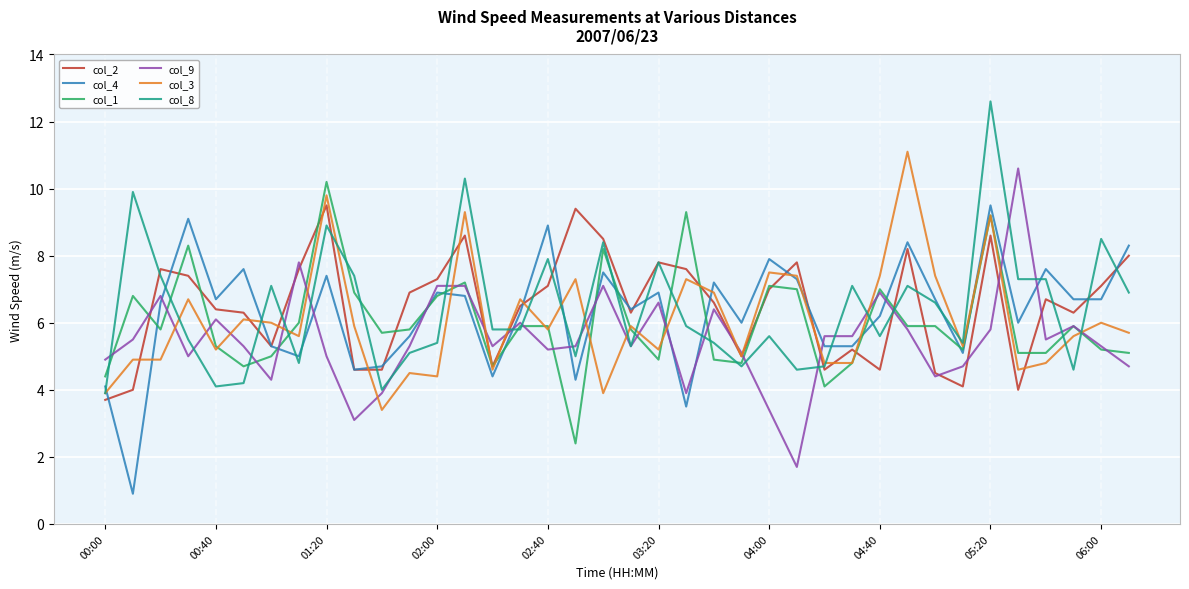

What is the lowest value of the col_2 series?

3.7